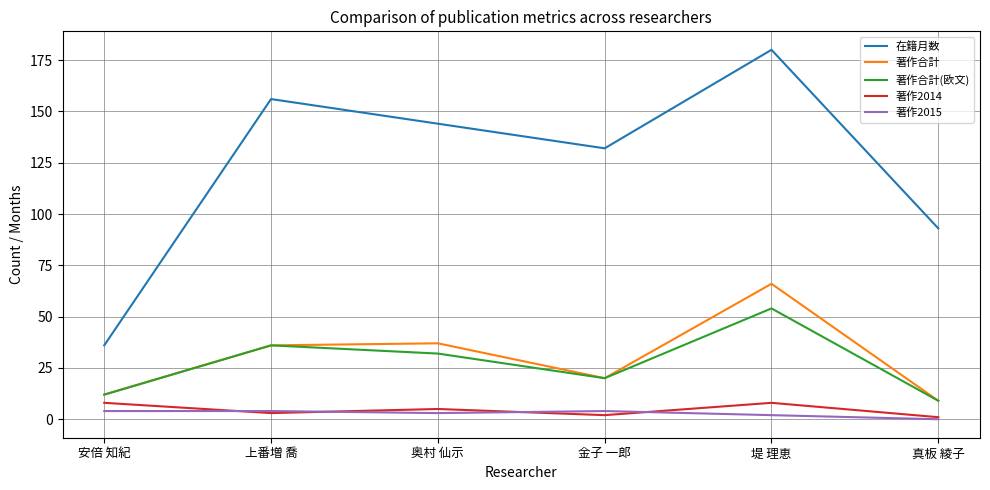

What is the average value of the 著作合計 series?

30